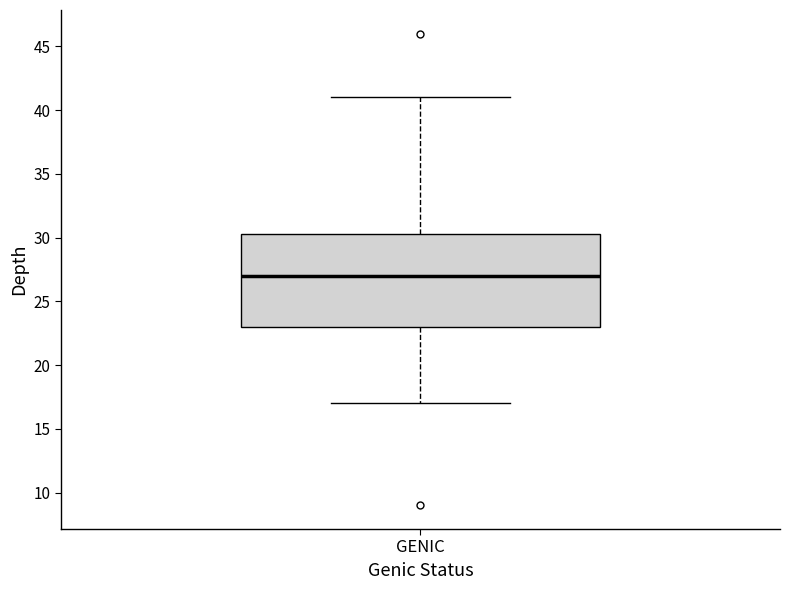

Read this box plot against the y-axis: the position of the median line, the range covered by the box, and the ends of both whiskers. The values are not printed on the chart, so give them approximately, as read against the axis.

median 27.0, box 23.0 to 30.5, whiskers 17.0 to 41.0